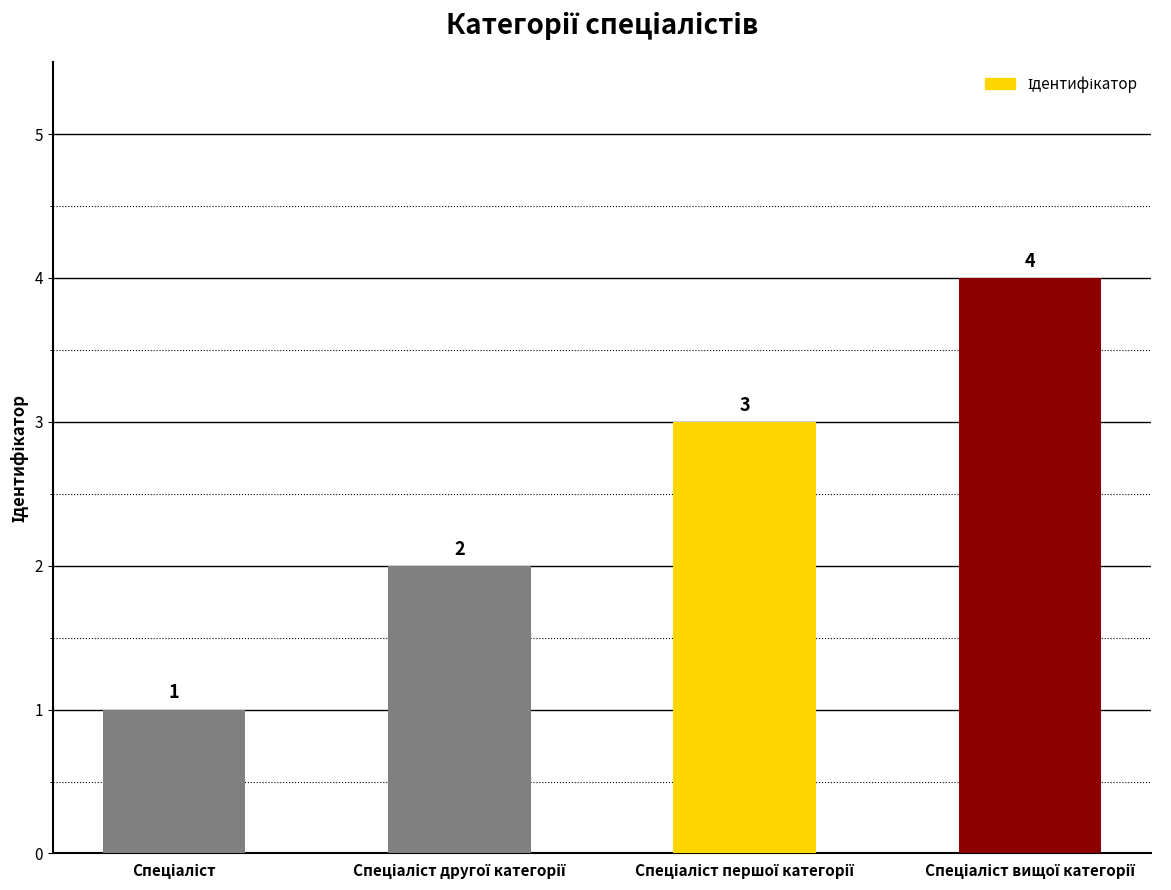

What is the maximum value shown in the chart?

4